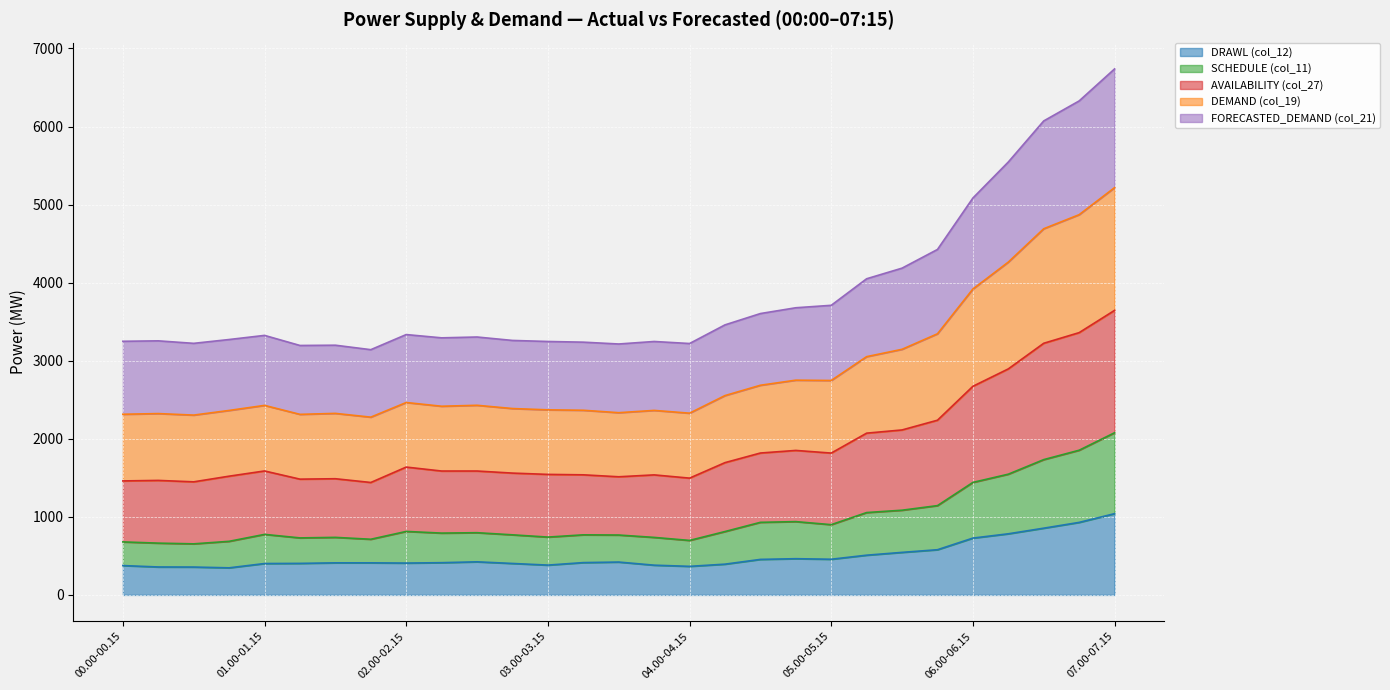

How many lines are shown in the chart?

5